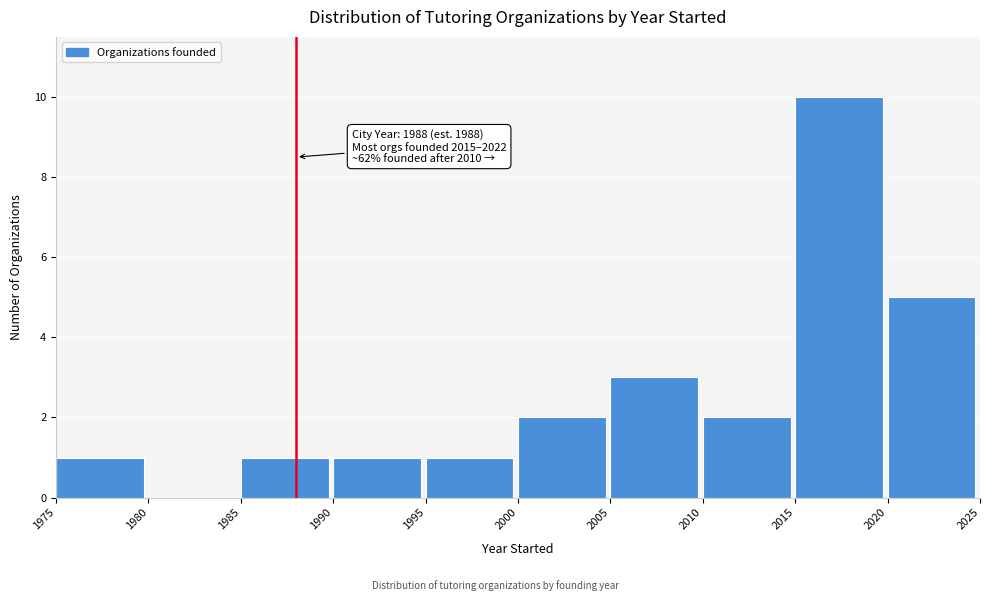

Over which range of the x-axis is the bar tallest?

2015 to 2020